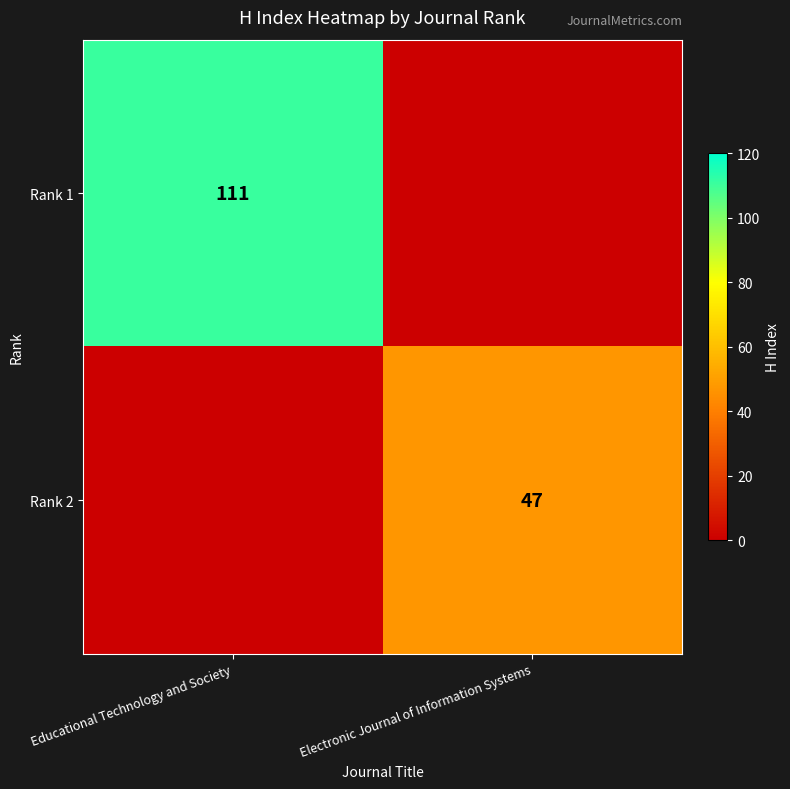

Which has a higher value, Educational Technology and Society or Electronic Journal of Information Systems?

Educational Technology and Society